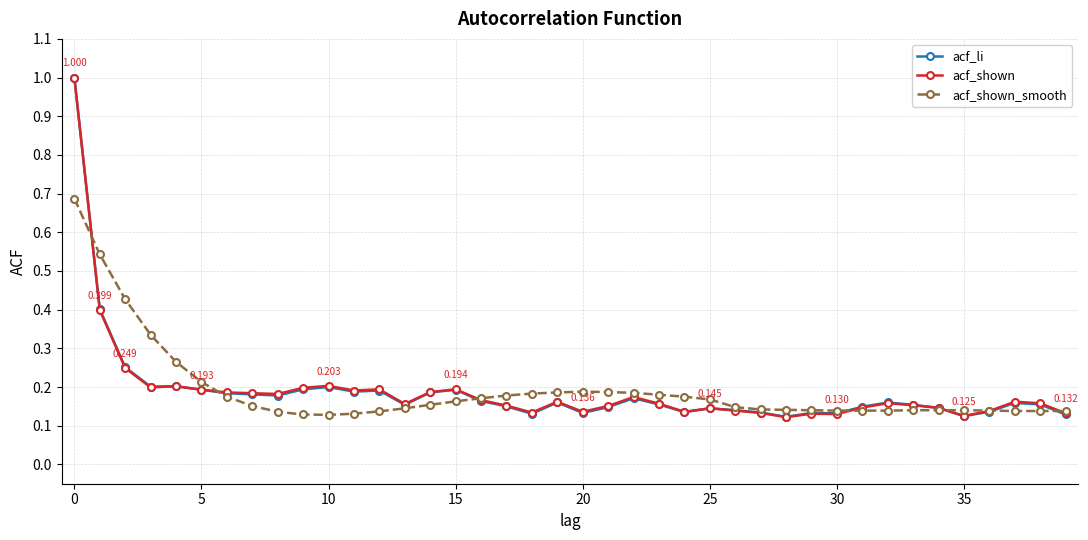

Count the acf_shown values in the range 0 to 1.

40